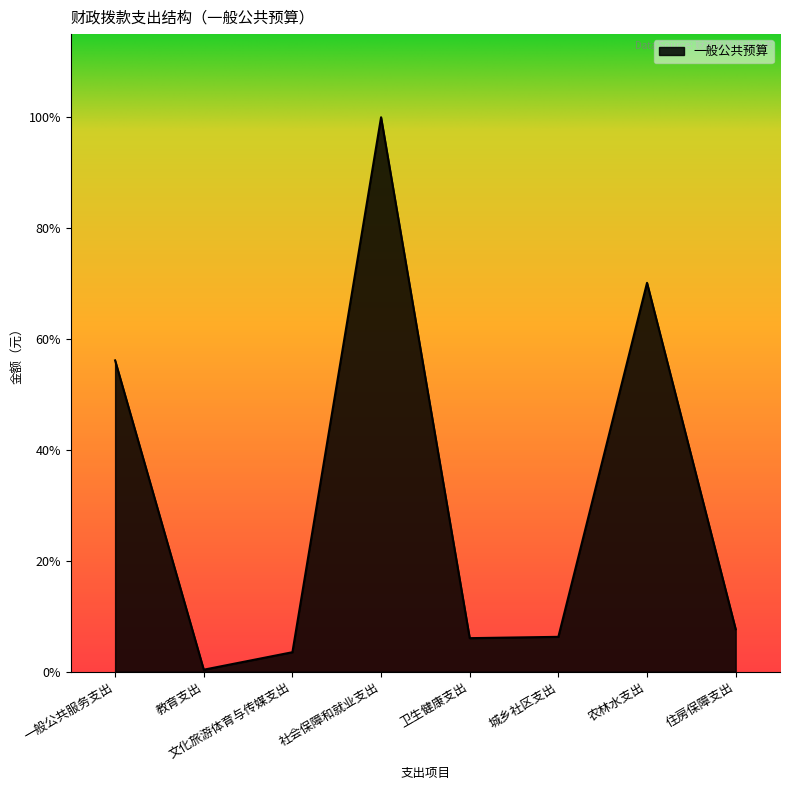

Is this an area chart (filled region under the line)?

Yes